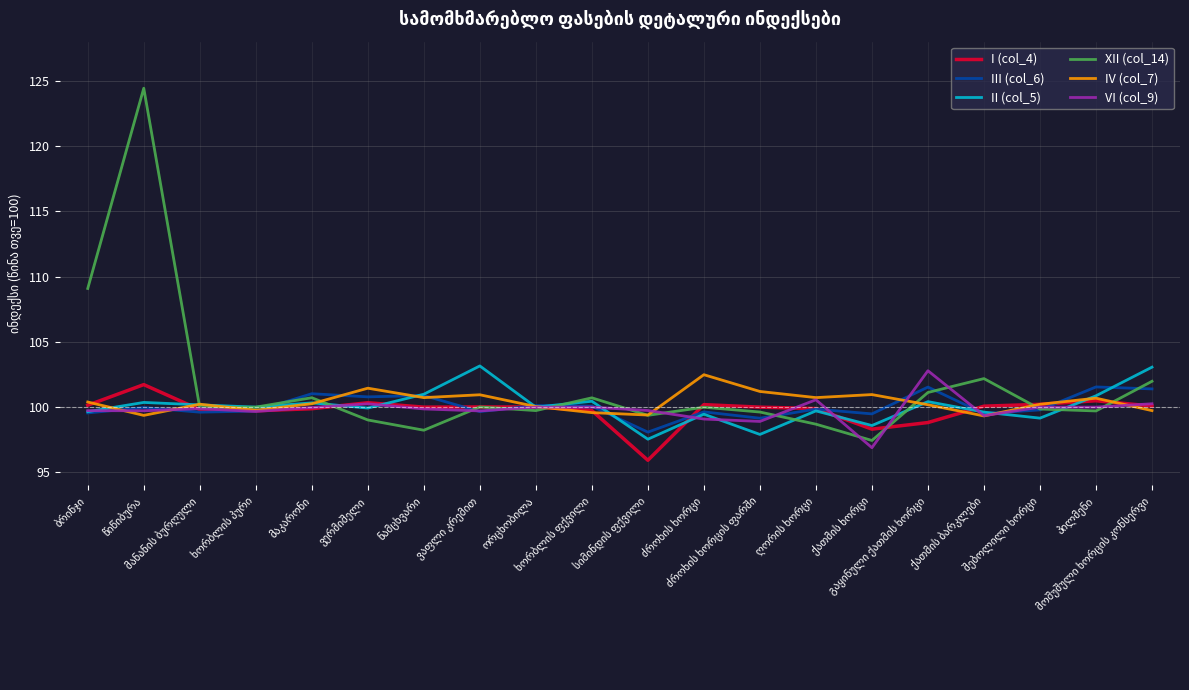

Which series has the largest total across all categories?

XII (col_14)